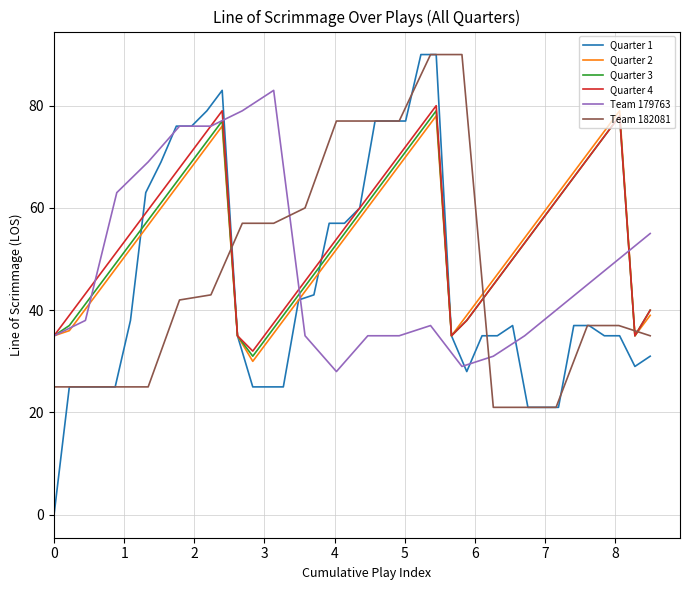

What is the maximum value for Quarter 4?

80